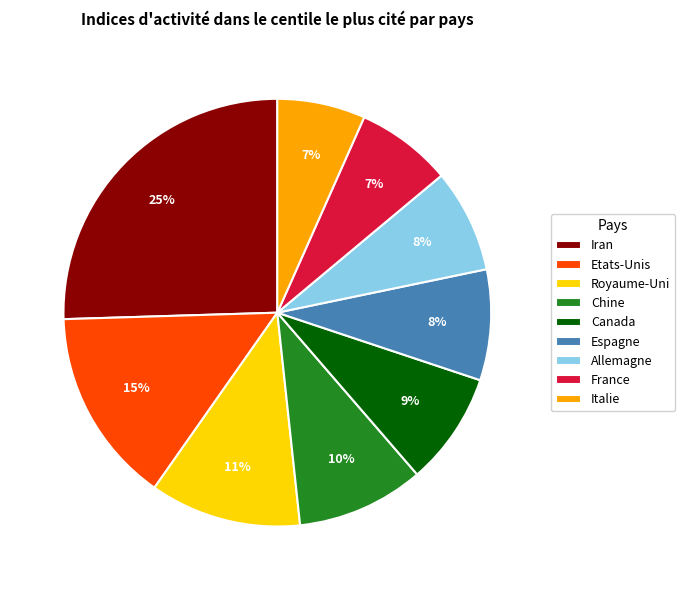

Is the sum of Allemagne and Italie greater than half?

No